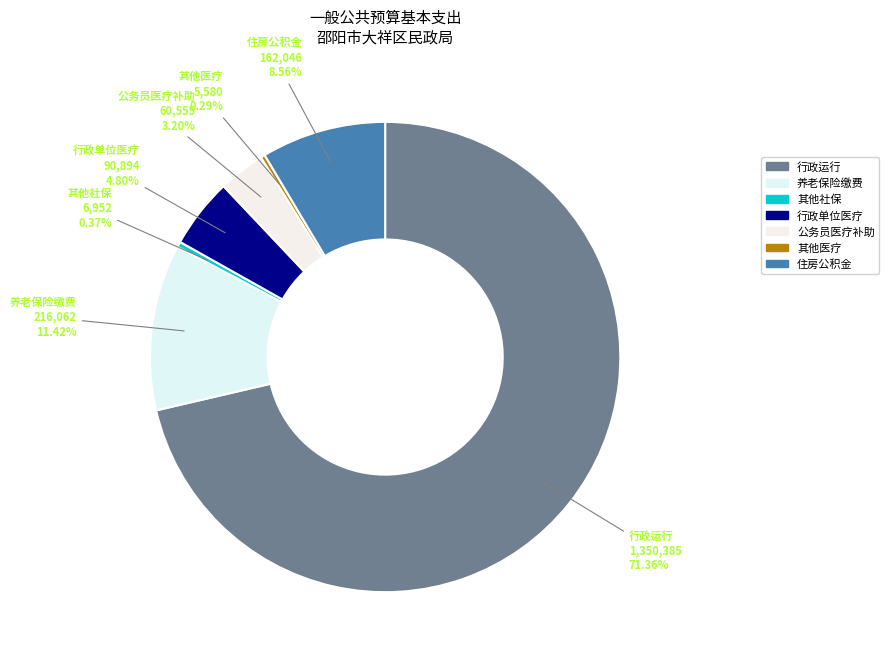

Do 其他社保 and 养老保险缴费 together represent more than half of the pie?

No